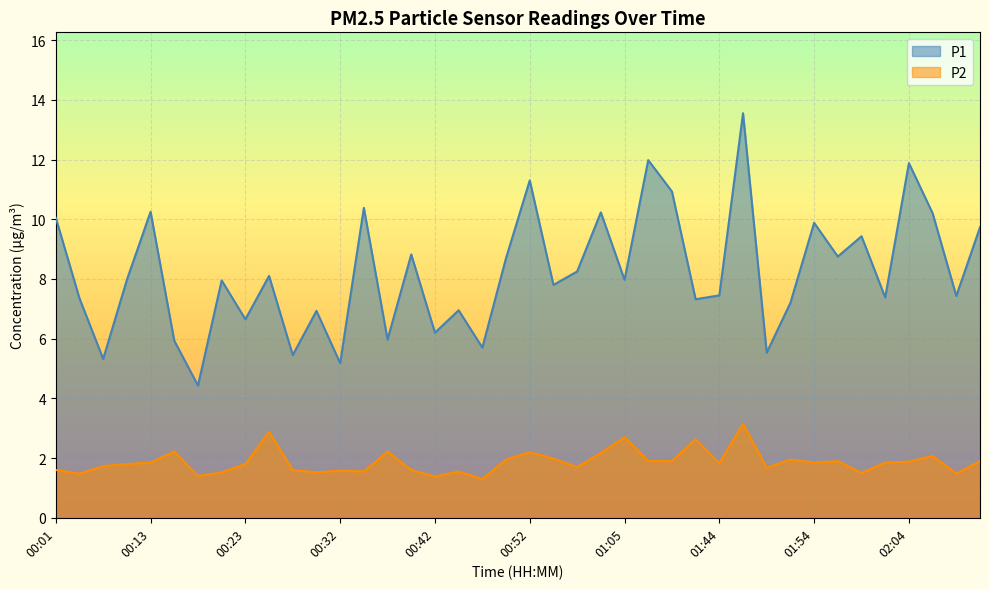

At which category does P1 reach its first local peak?

00:13